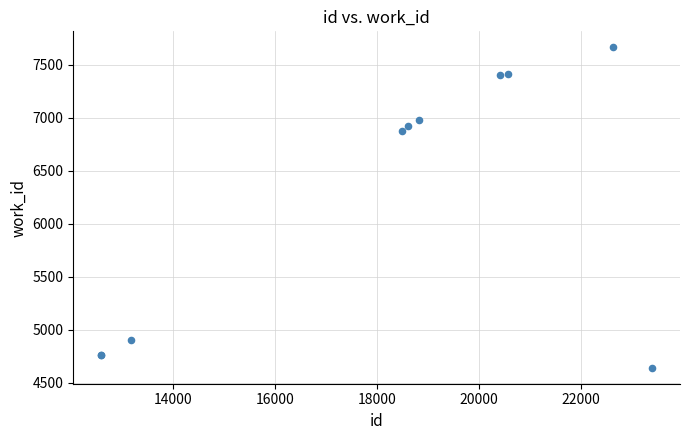

What Y value in the scatter plot is closest to 6153?

6876